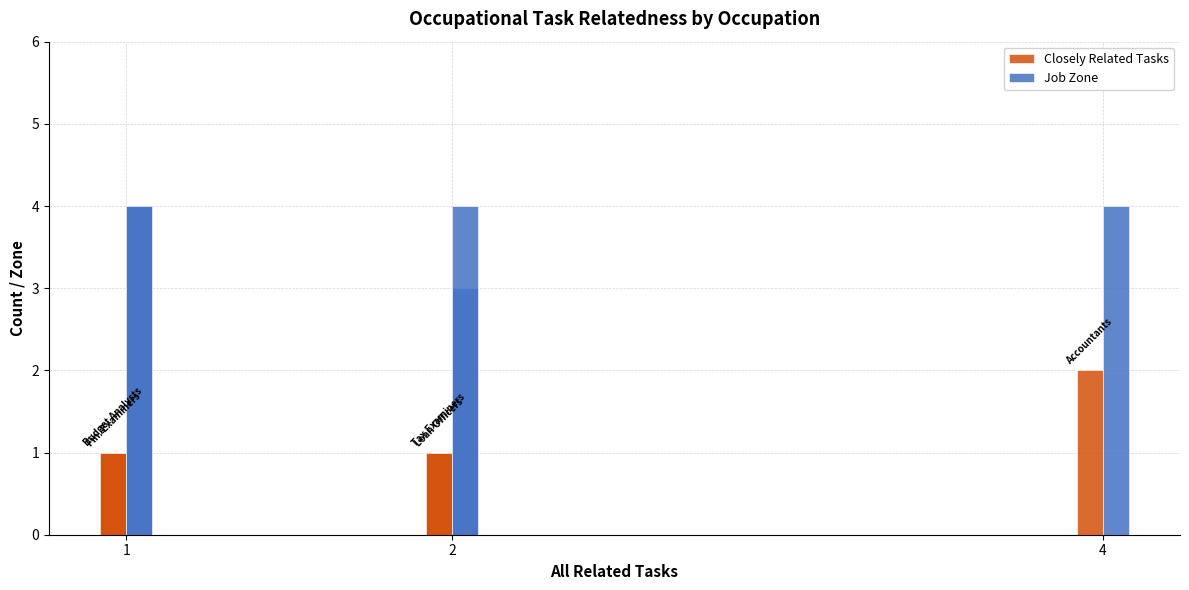

Which category has the highest value in the Job Zone series?

1